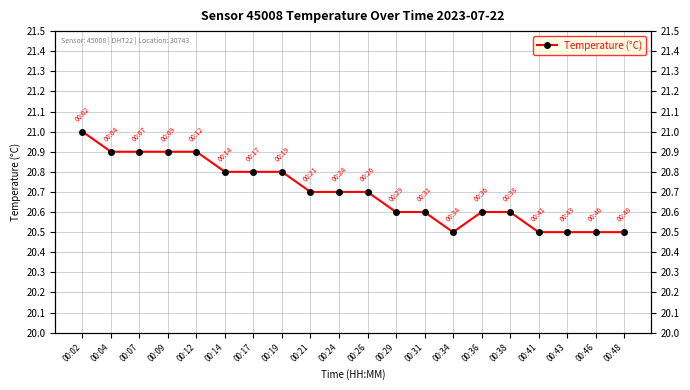

Reading right to left, extract all data points from this chart.

20.5	20.5	20.5	20.5	20.6	20.6	20.5	20.6	20.6	20.7	20.7	20.7	20.8	20.8	20.8	20.9	20.9	20.9	20.9	21.0